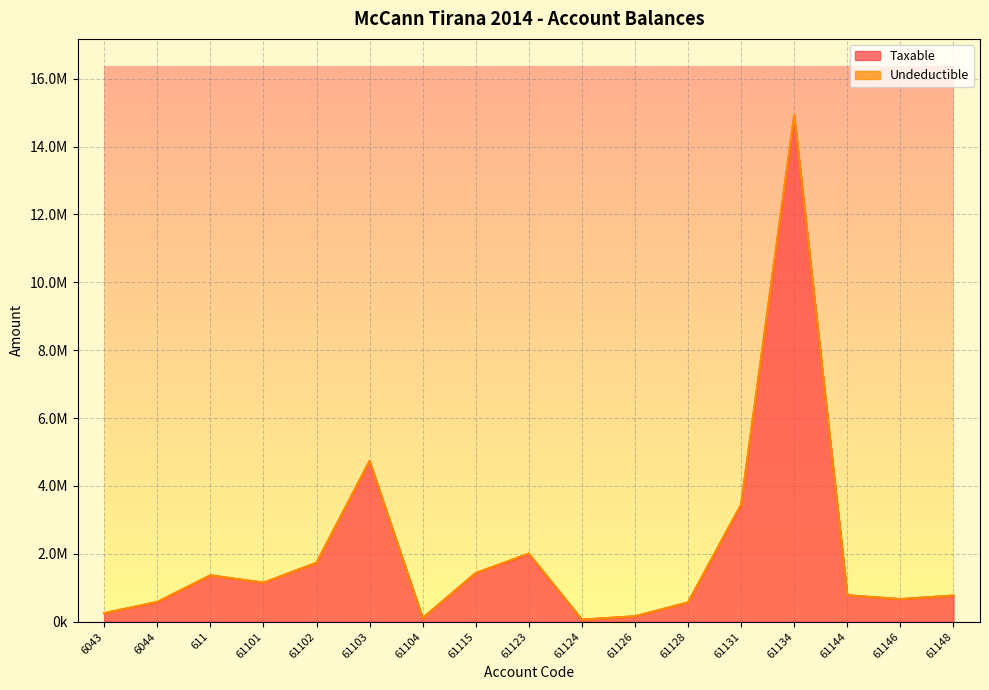

Rank the categories by value from lowest to highest.

61124, 61104, 61126, 6043, 61128, 6044, 61146, 61148, 61144, 61101, 611, 61115, 61102, 61123, 61131, 61103, 61134